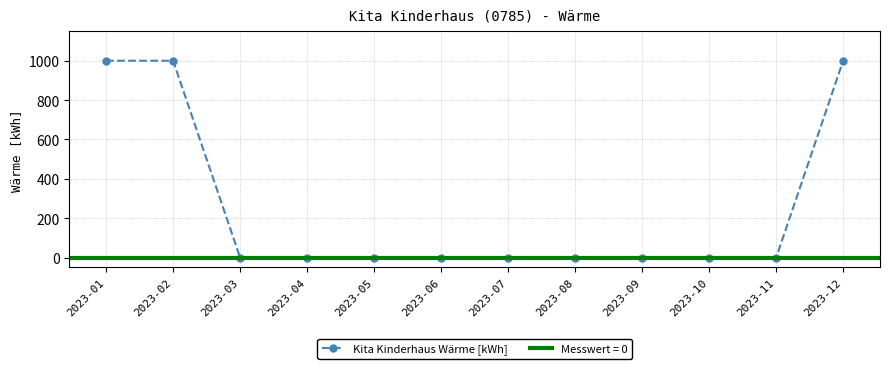

Reading right to left, list all the values displayed in this chart.

1000	0	0	0	0	0	0	0	0	0	1000	1000